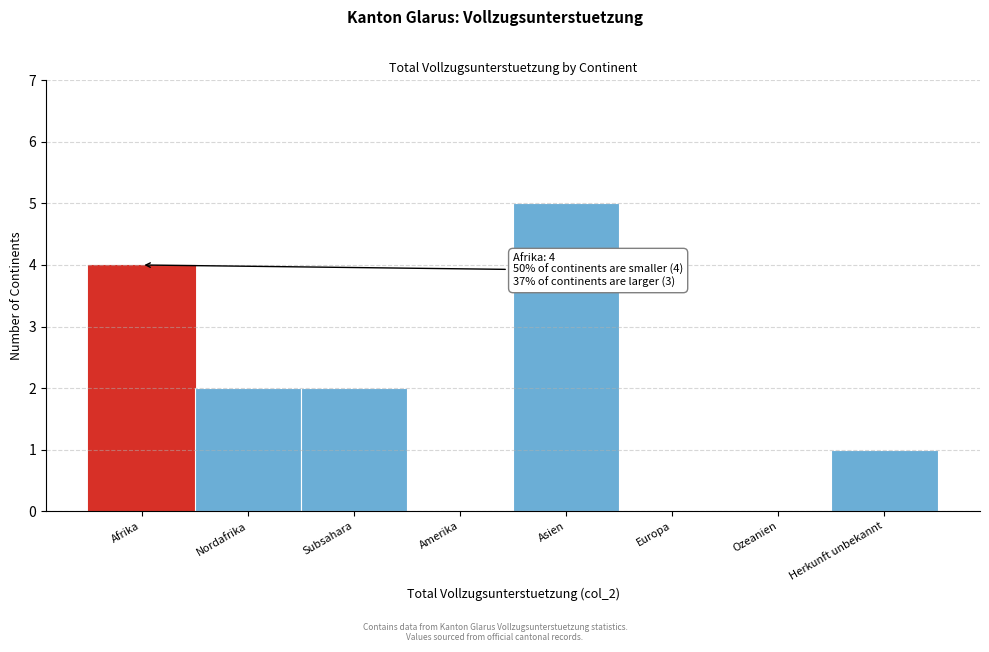

Reading left to right, extract all data points from this chart.

Afrika=4	Nordafrika=2	Subsahara=2	Amerika=0	Asien=5	Europa=0	Ozeanien=0	Herkunft unbekannt=1